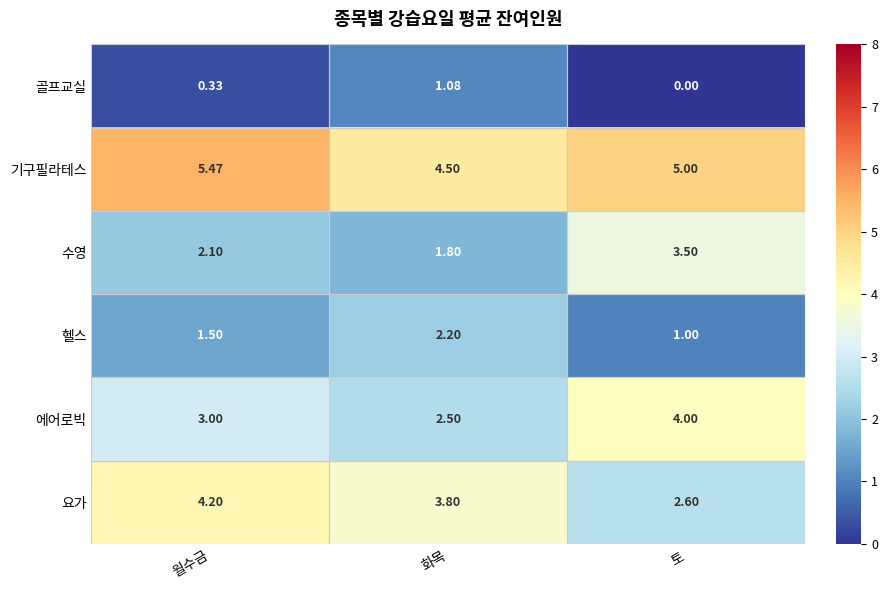

Which label corresponds to the largest value in the chart?

월수금